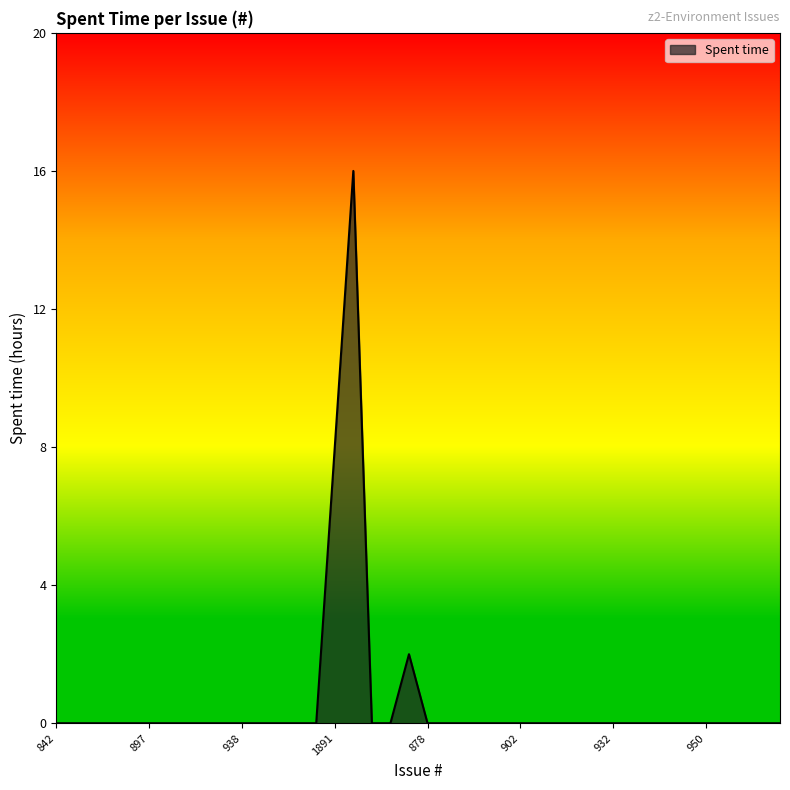

What is the maximum value shown in the chart?

16